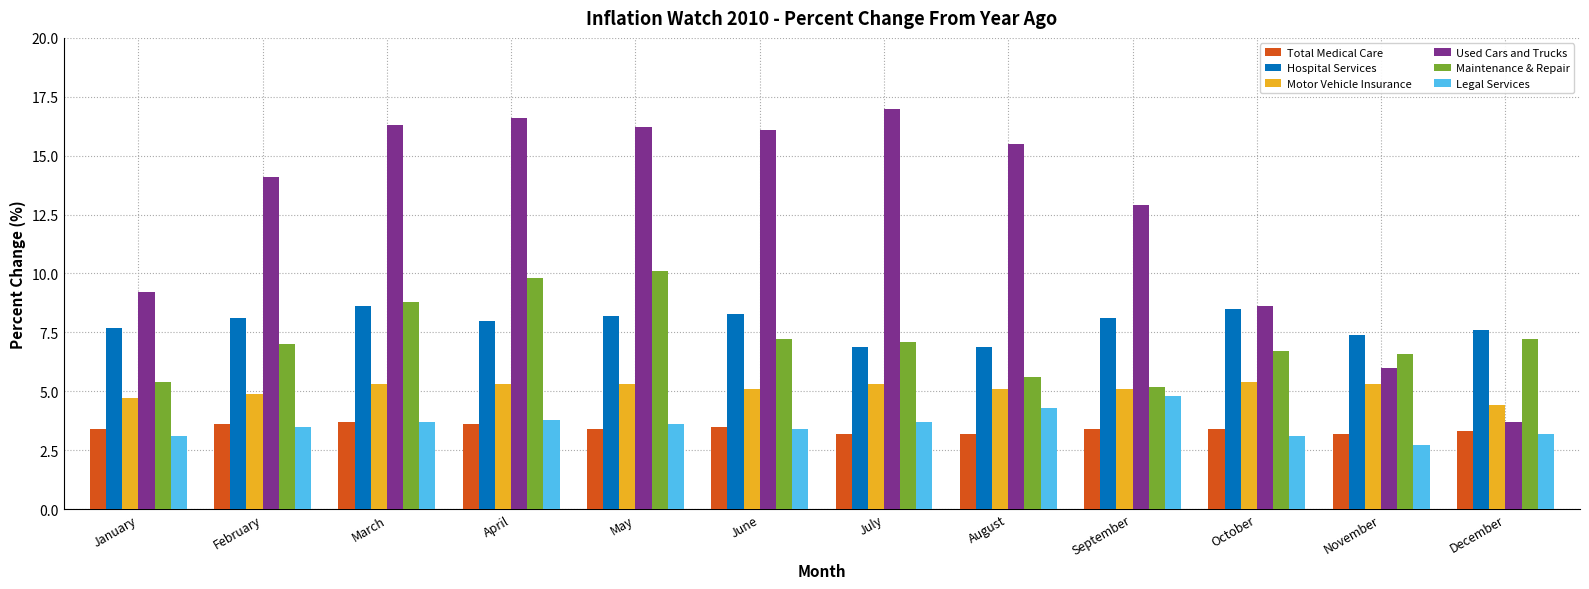

What is the minimum value for Maintenance & Repair?

5.2